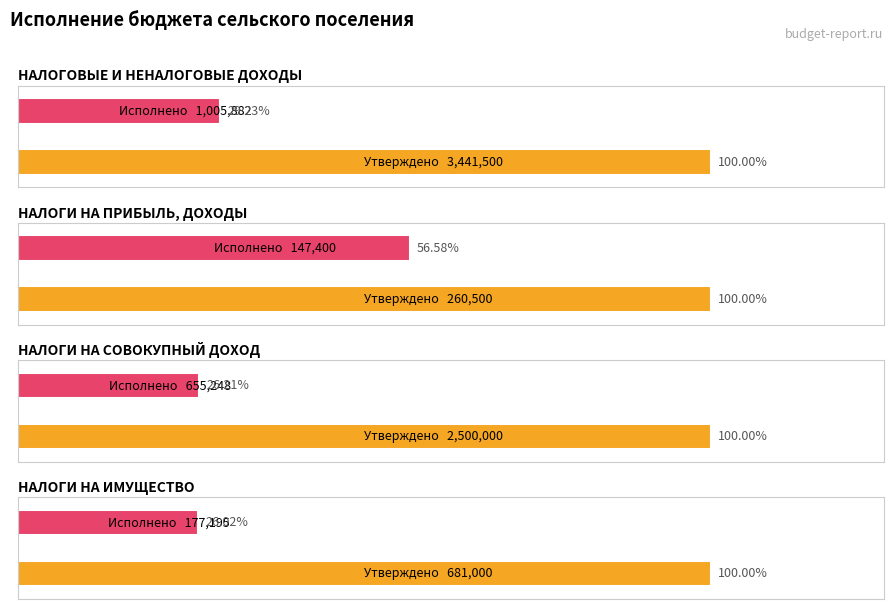

Is it true that Исполнено equals 208845.4 at НАЛОГИ НА ПРИБЫЛЬ, ДОХОДЫ?

False